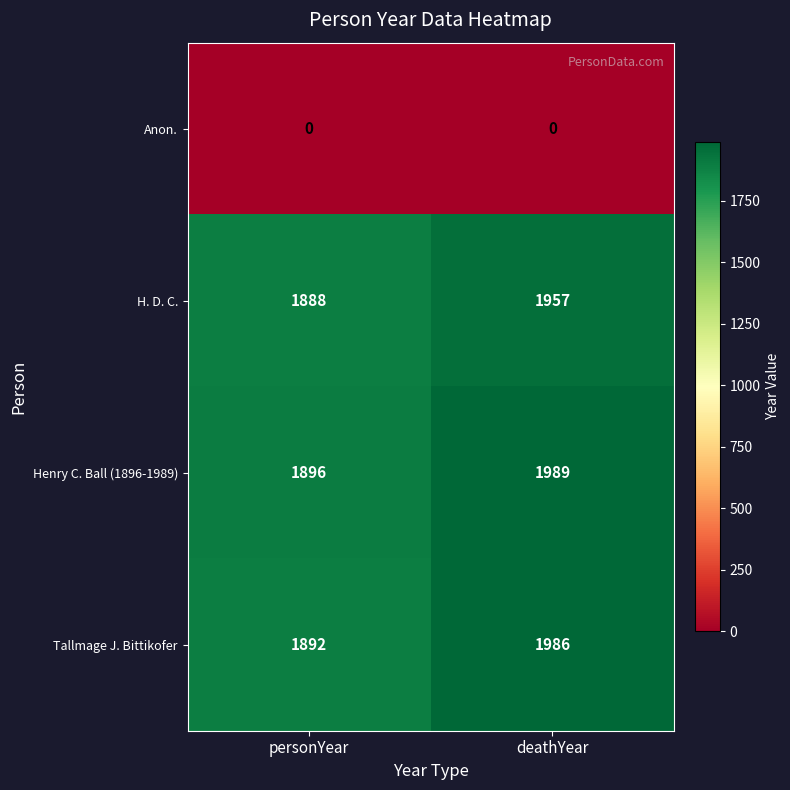

Rank the series at deathYear from highest to lowest value.

Henry C. Ball (1896-1989), Tallmage J. Bittikofer, H. D. C., Anon.